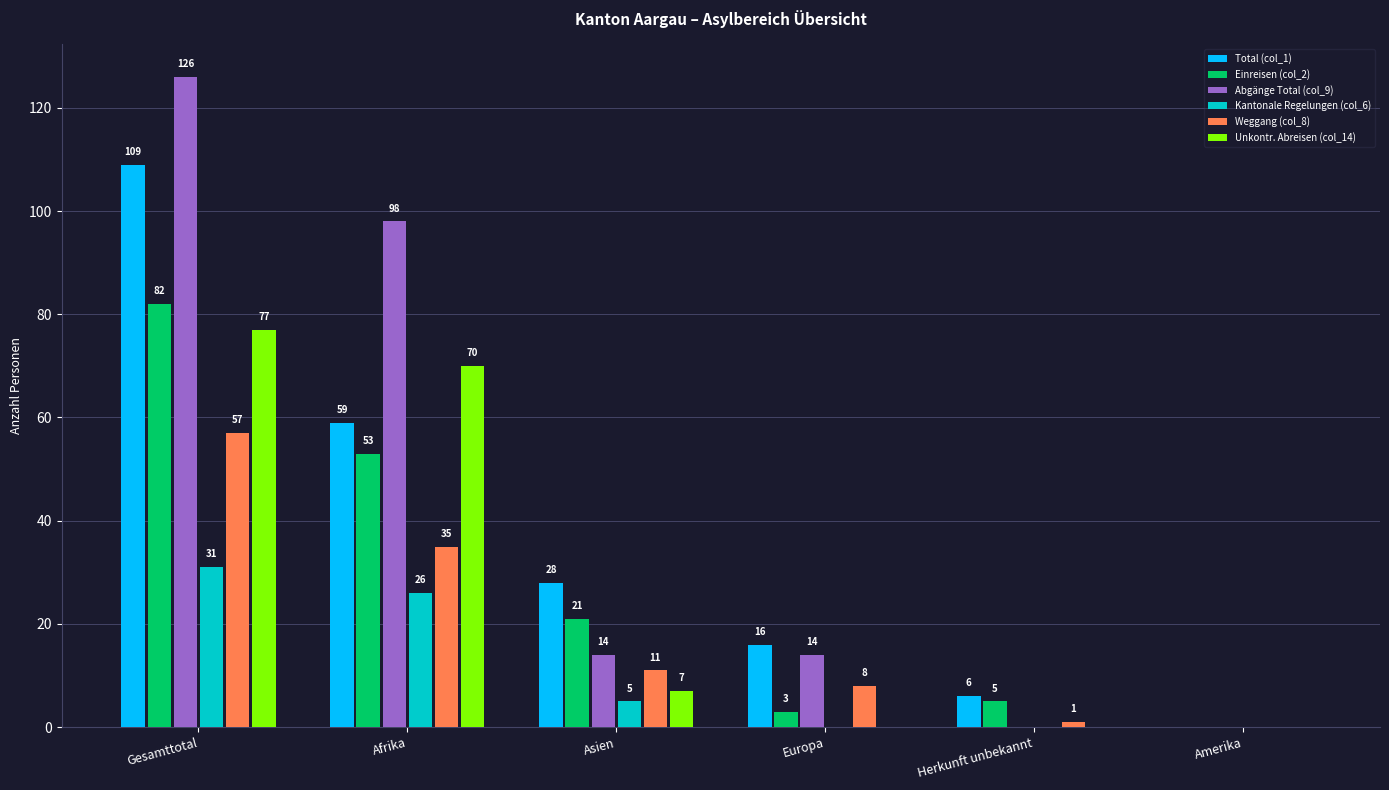

What is the total value across all series at Afrika?

341